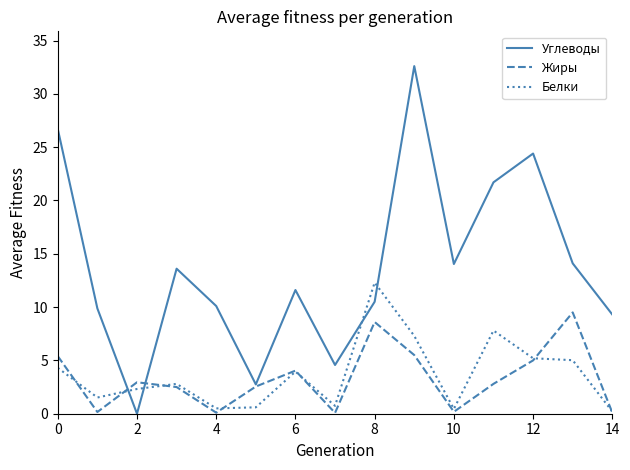

Which series has the largest total across all categories?

Углеводы